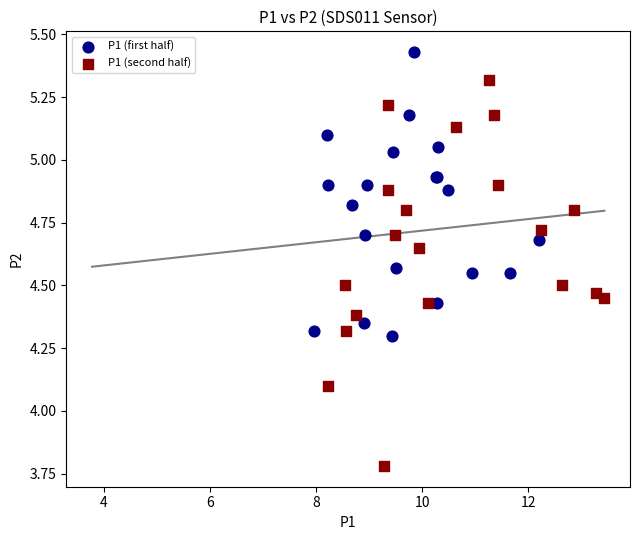

Which series contains the highest Y value?

P1 (first half)